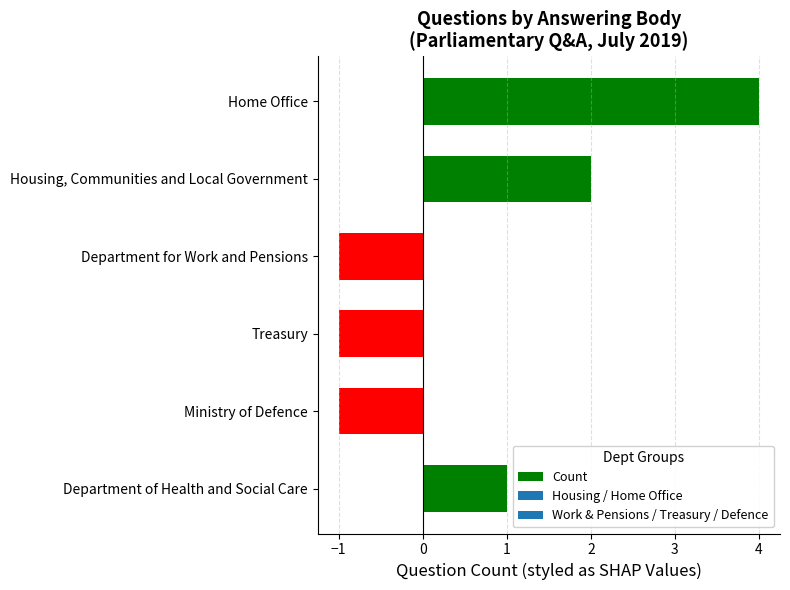

How many data points are less than 1?

3